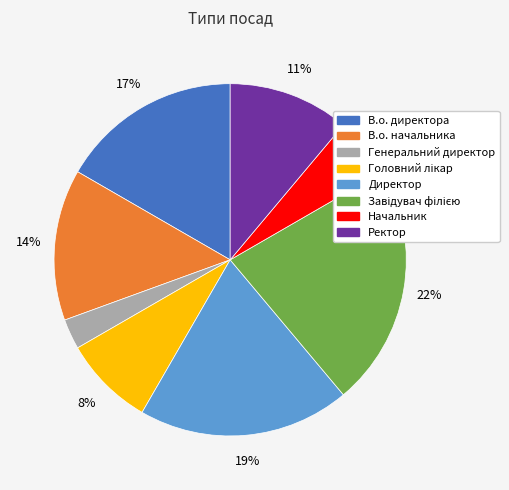

To the nearest percent, what is the difference between the Генеральний директор and В.о. директора slice percentages?

14%